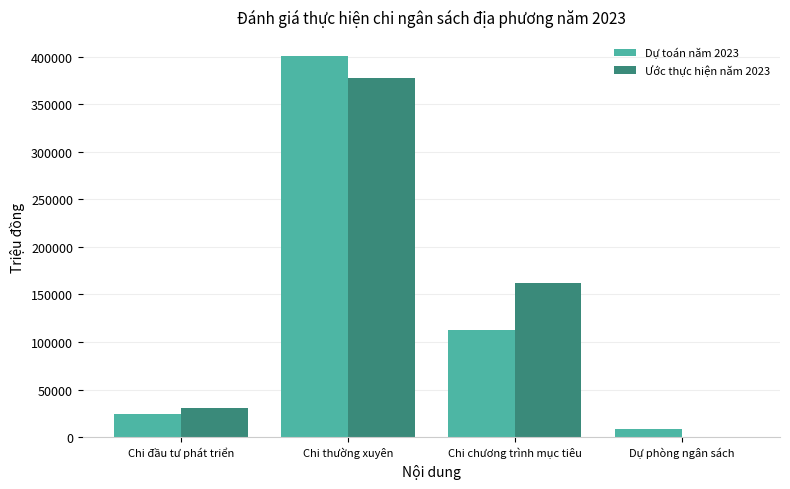

Reading left to right, what are all the values shown in this chart?

Dự toán năm 2023: Chi đầu tư phát triển=23950	Chi thường xuyên=400713	Chi chương trình mục tiêu=112302	Dự phòng ngân sách=8402
Ước thực hiện năm 2023: Chi đầu tư phát triển=30614	Chi thường xuyên=377585	Chi chương trình mục tiêu=162480	Dự phòng ngân sách=0